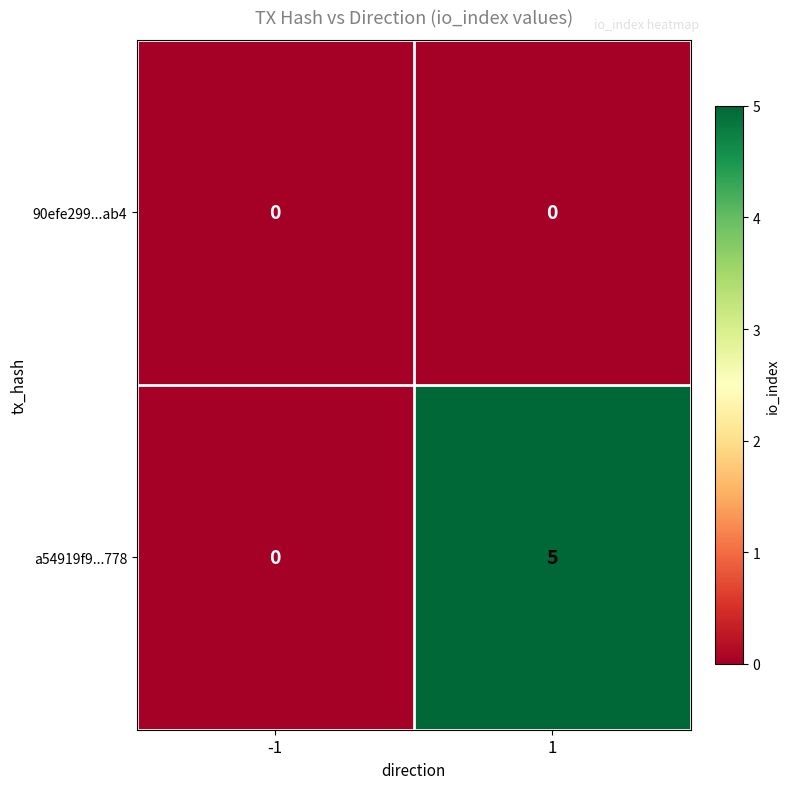

True or false: a54919f9...778 has a value of 5 at 1.

True